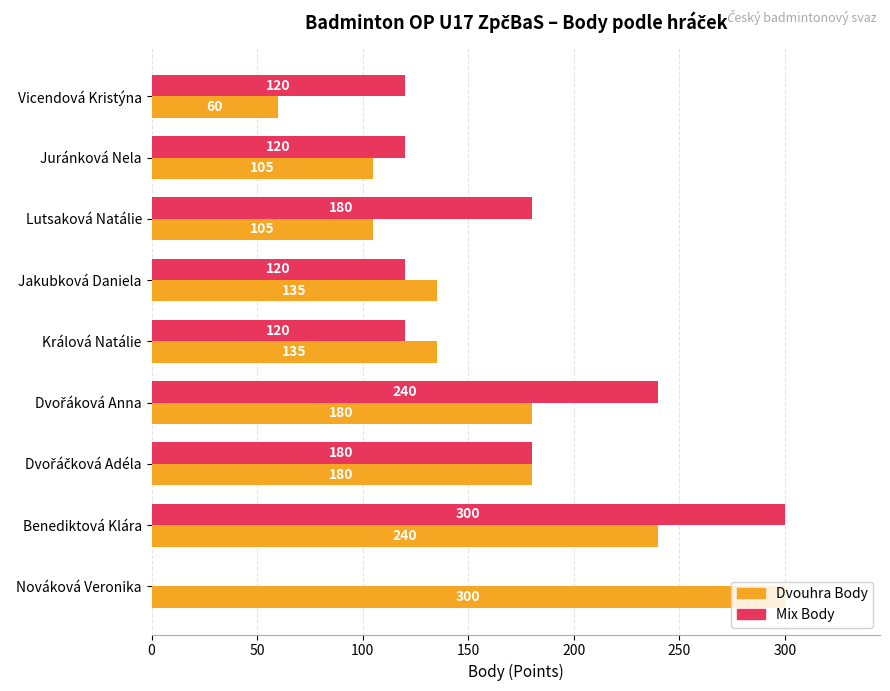

What are all the series names shown in the legend?

Dvouhra Body, Mix Body